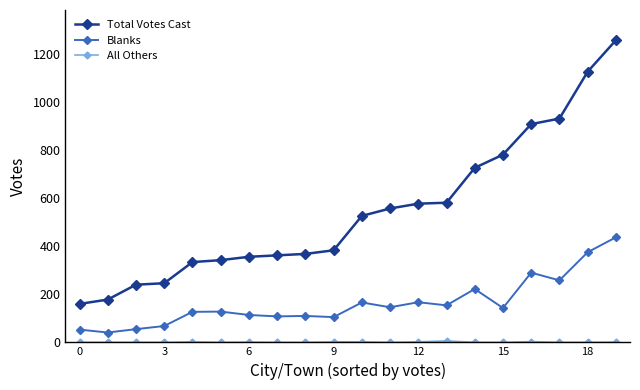

At how many categories does at least one series exceed 876?

4